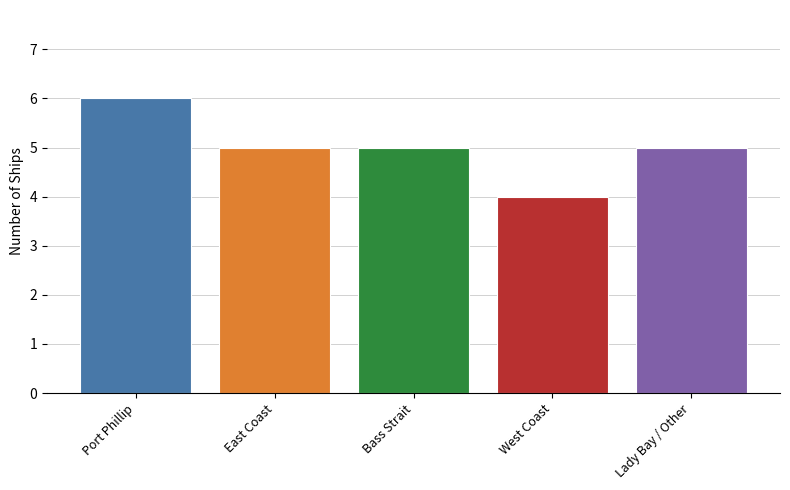

What is the label of the 5th bar from the left?

Lady Bay / Other